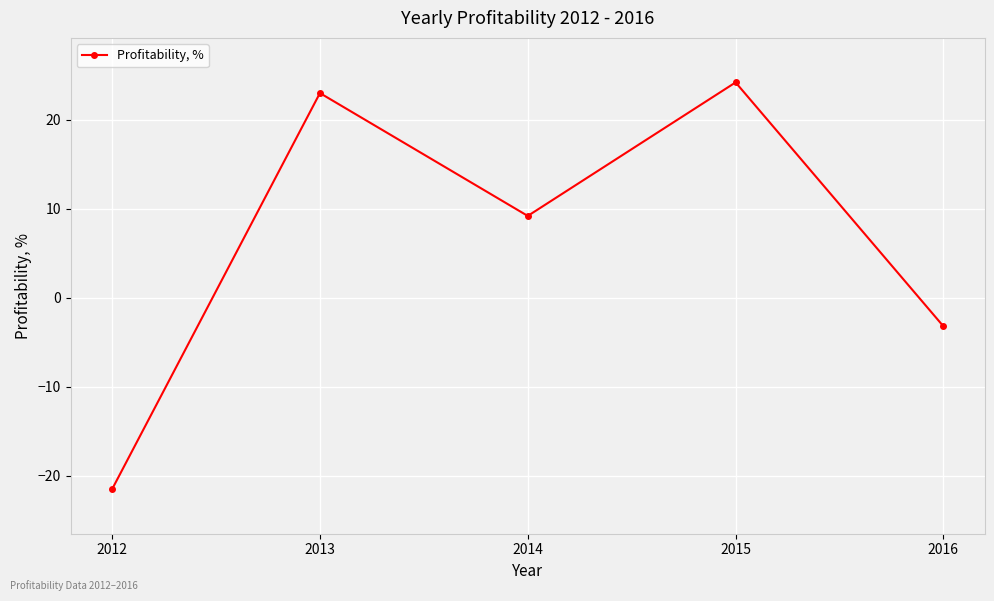

What is the change in value from 2013 to 2016?

-26.2